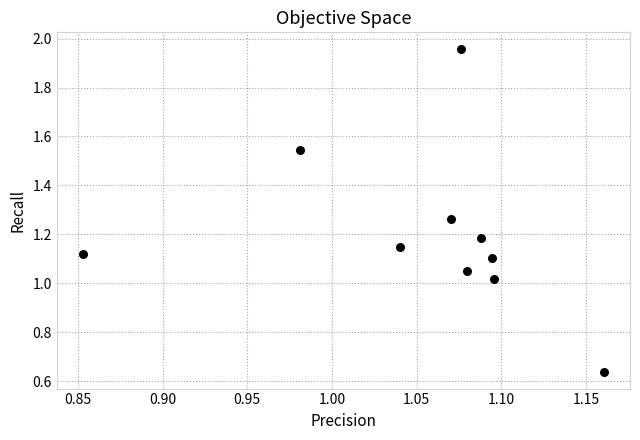

What is the range of X values (max minus min)?

0.3